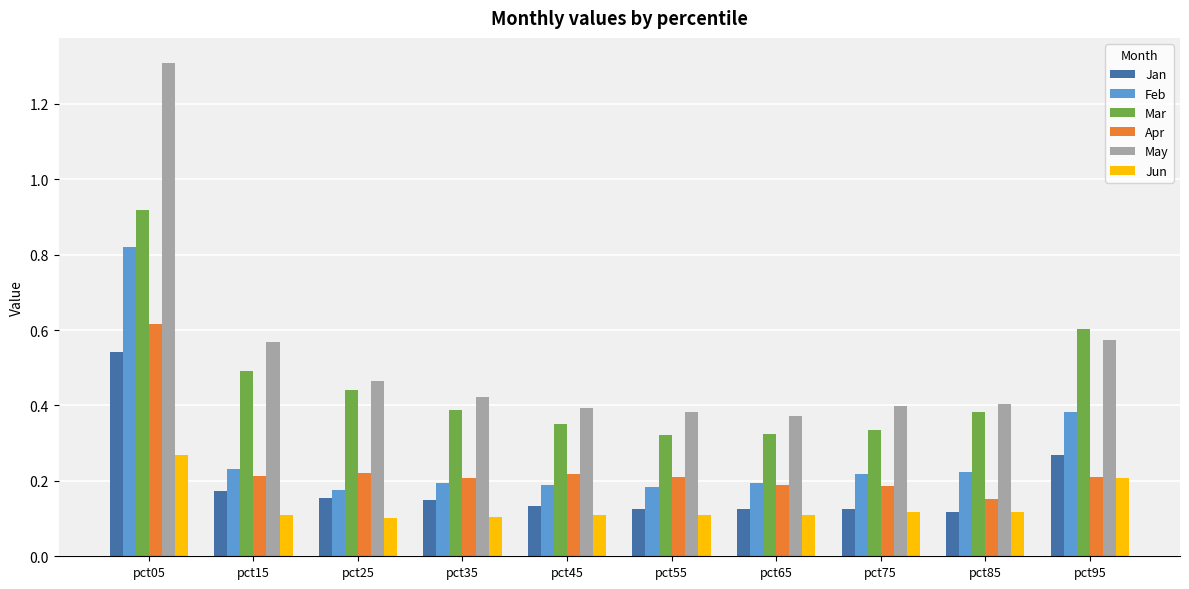

At how many categories does at least one series exceed 0?

10